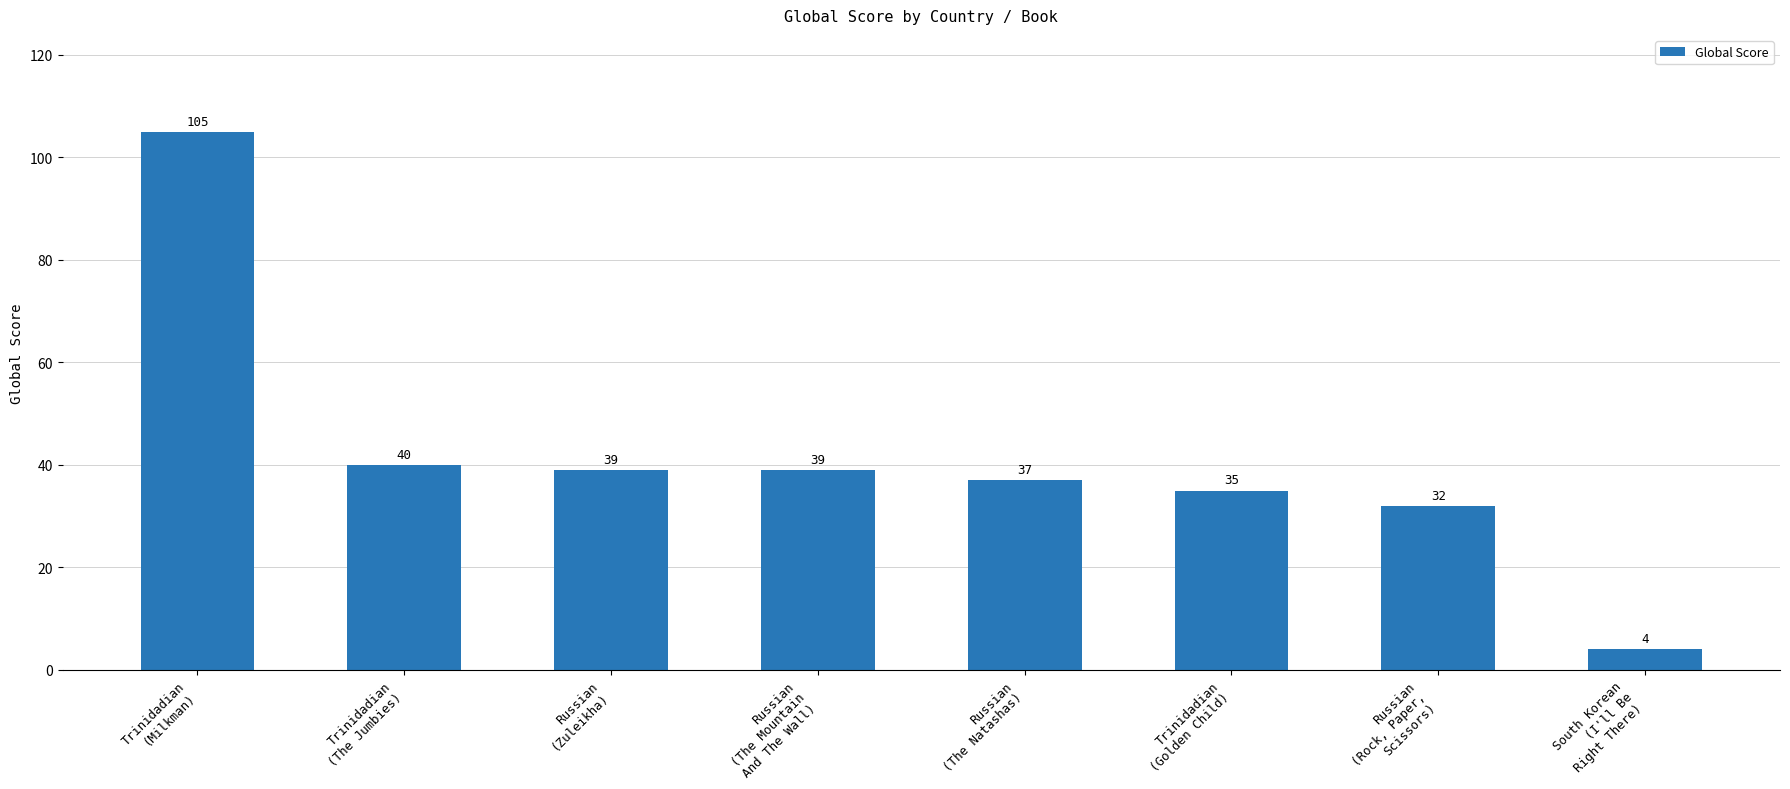

What is the average value?

41